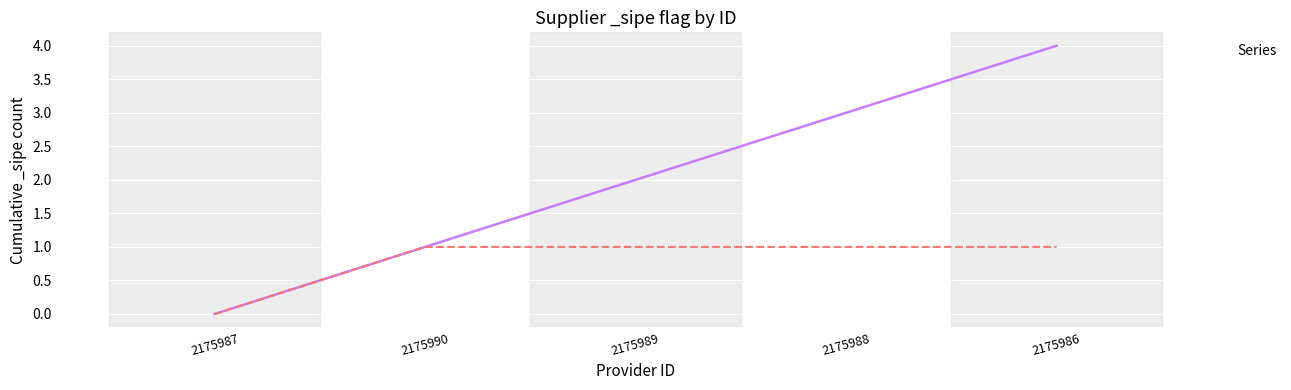

Reading right to left, extract all data points from this chart.

1	1	1	1	0